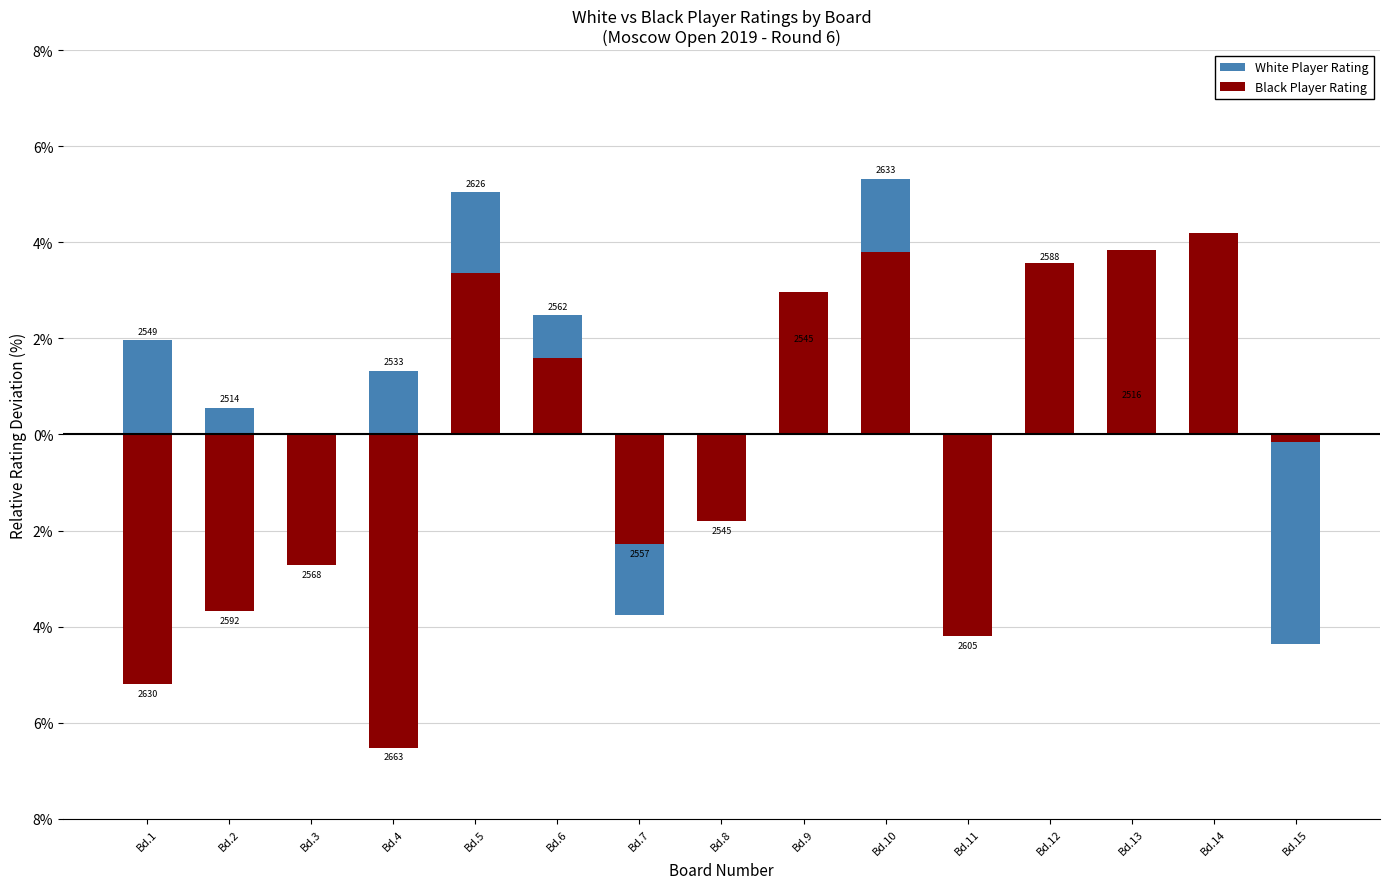

List the labels in order of White Player Rating value, largest first.

Bd.10, Bd.5, Bd.12, Bd.6, Bd.1, Bd.9, Bd.4, Bd.13, Bd.2, Bd.14, Bd.8, Bd.3, Bd.11, Bd.7, Bd.15